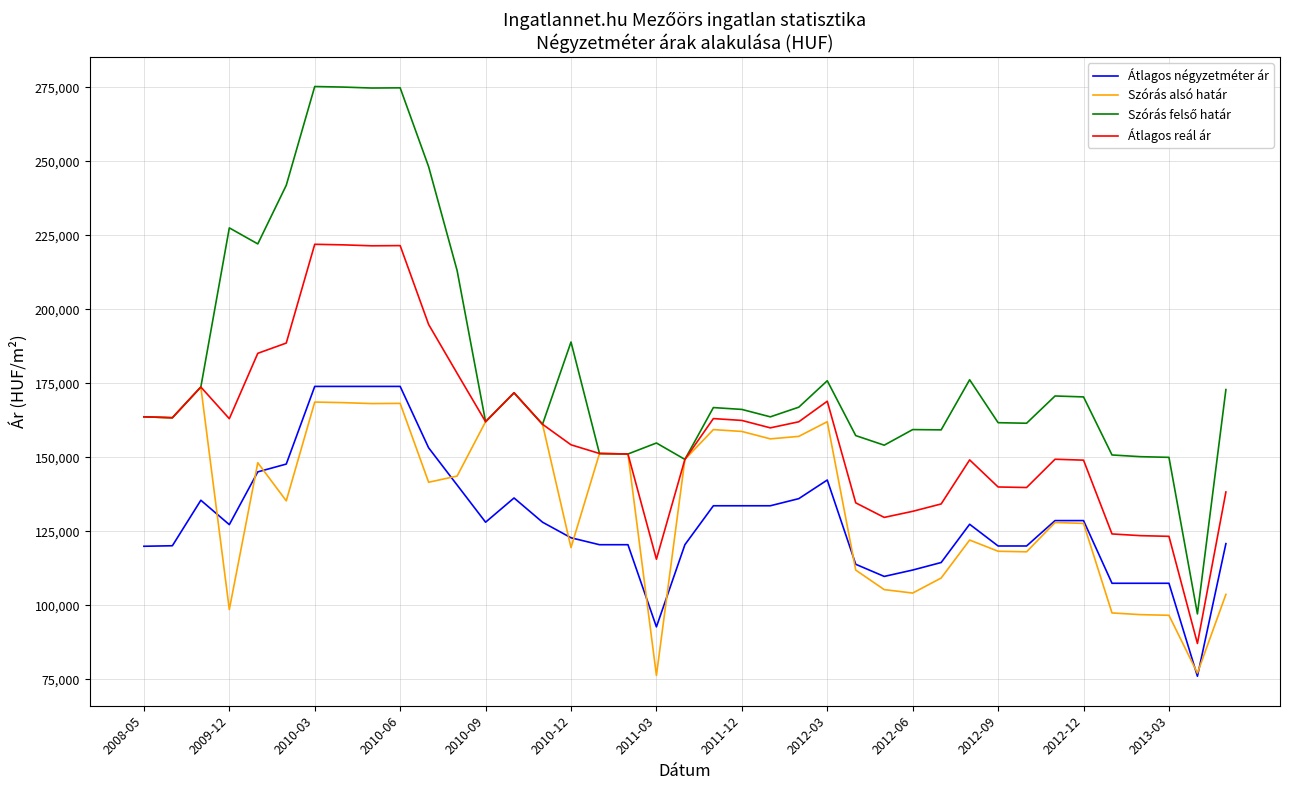

What is the maximum value for Átlagos reál ár?

222026